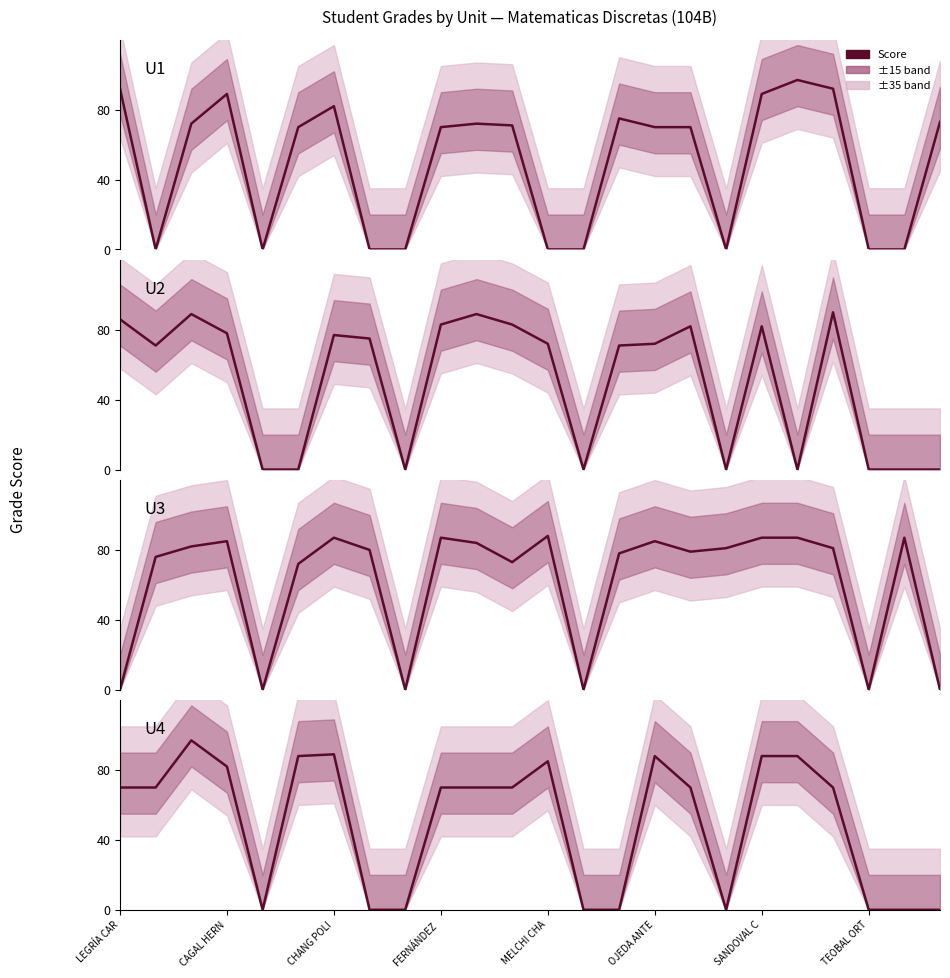

How many intersections are there between U1 and U4?

4